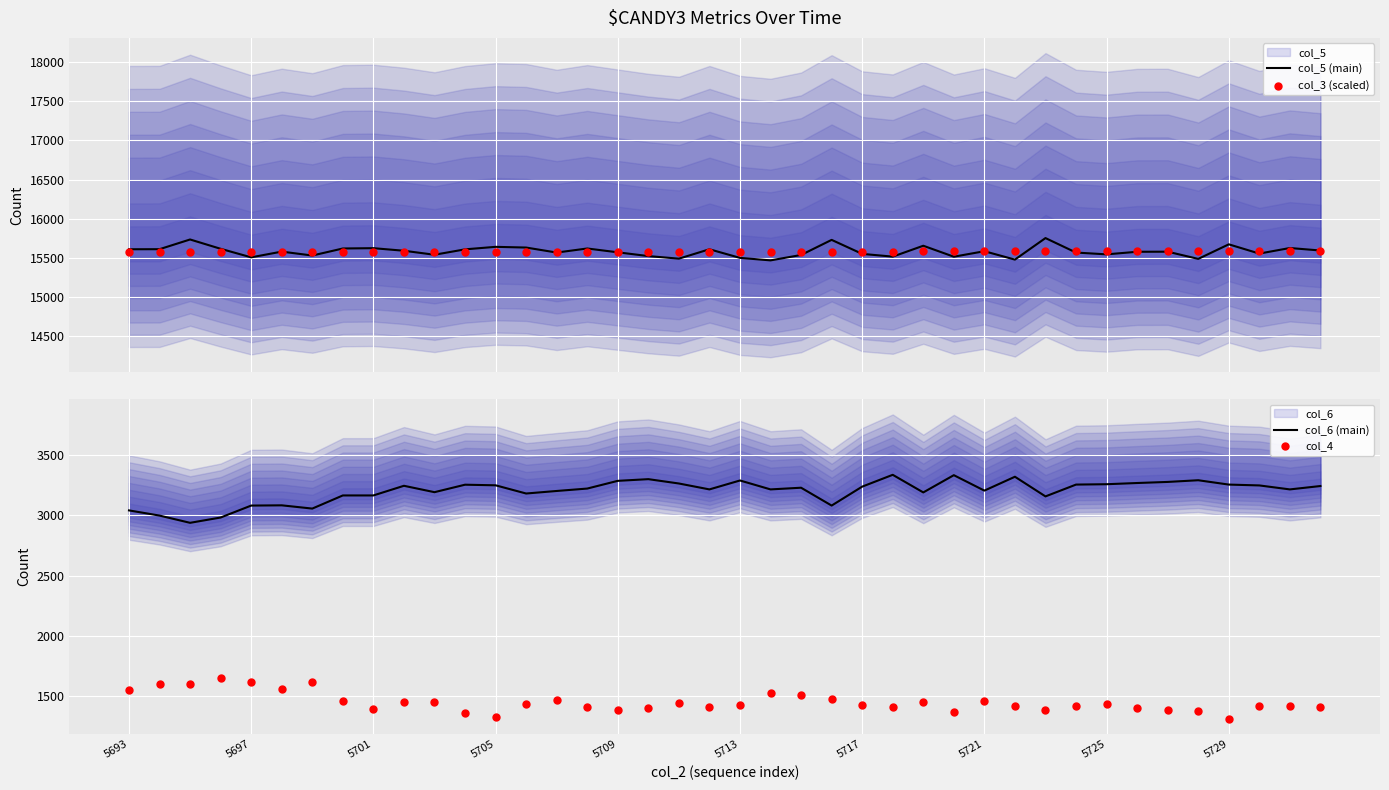

Which series reaches the maximum Y coordinate?

col_5 (main)